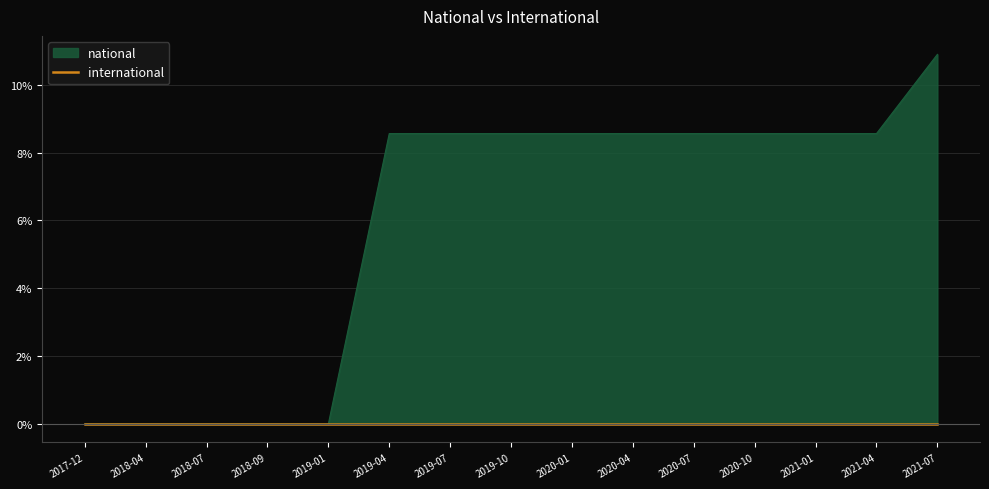

True or false: the data has more than 0 interior local peaks.

False